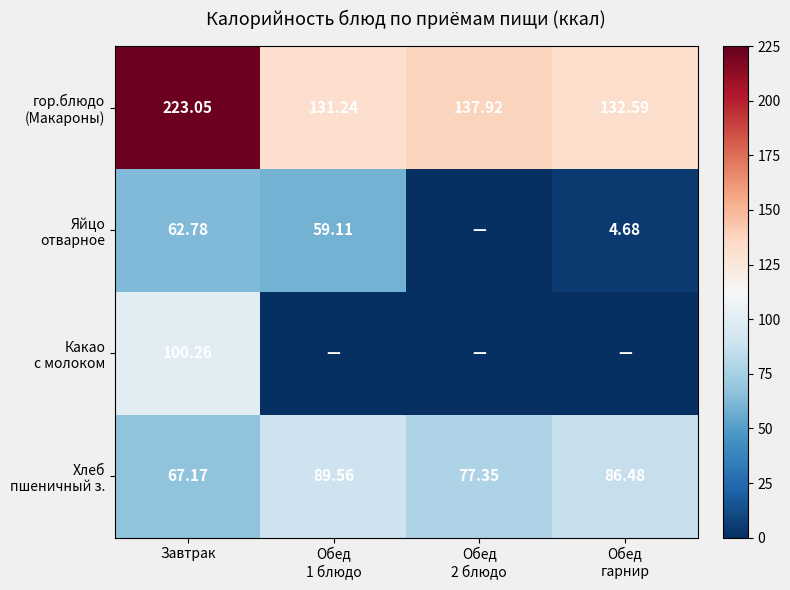

How many values in the Хлеб пшеничный з. series exceed 86?

2